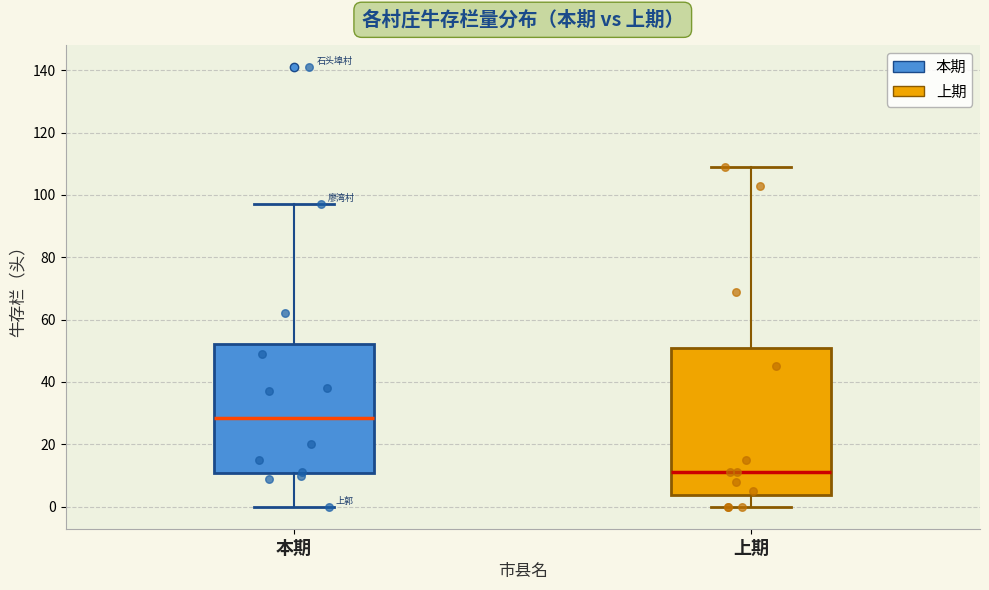

Which box's median line is the highest?

本期